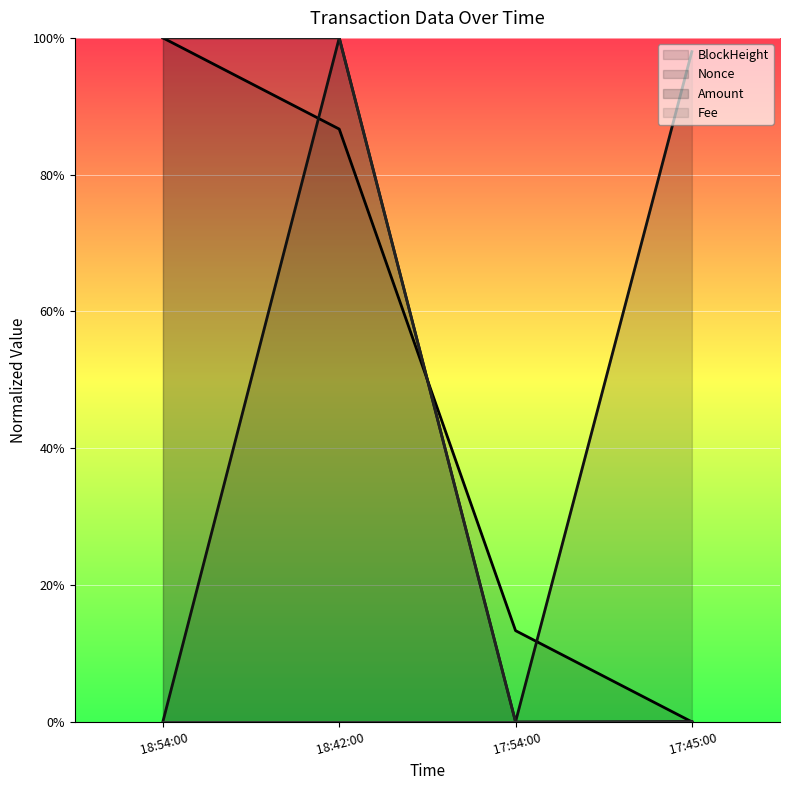

The Amount (line) series shows 0.0 at  17:45:00. True or false?

True